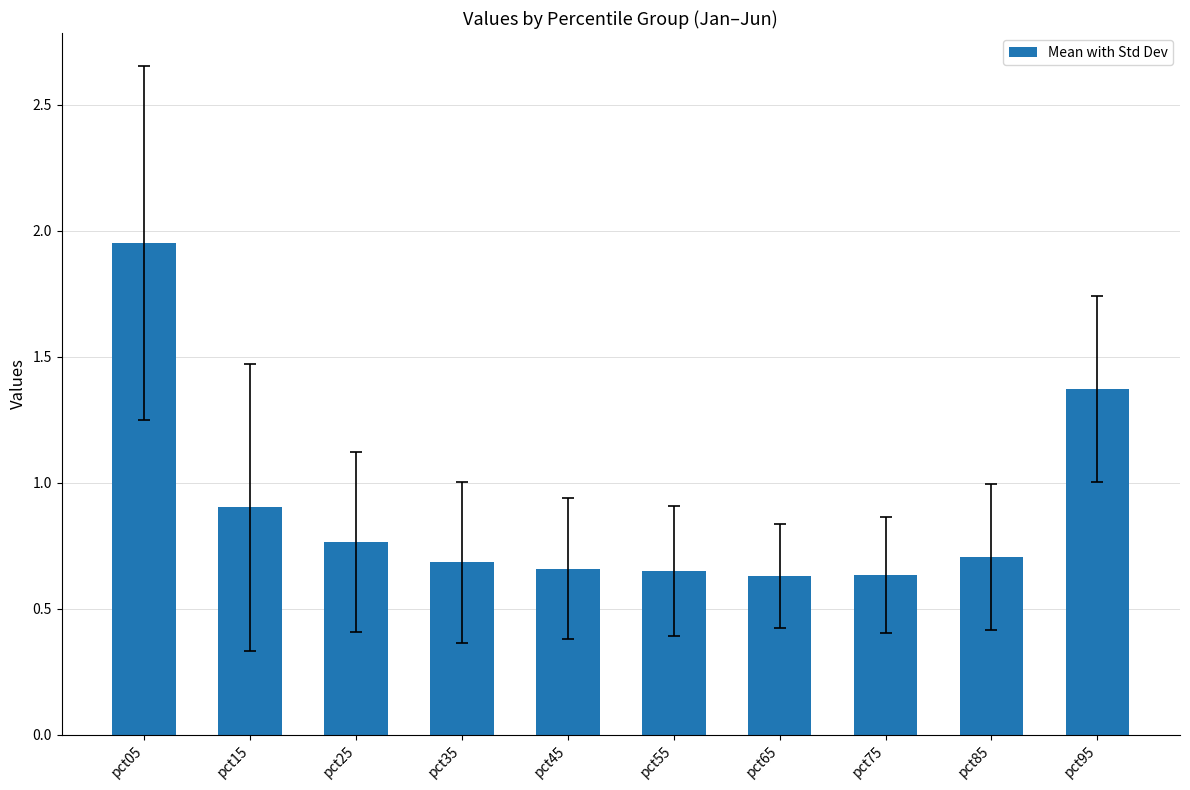

What is the change in value from pct45 to pct95?

+0.7